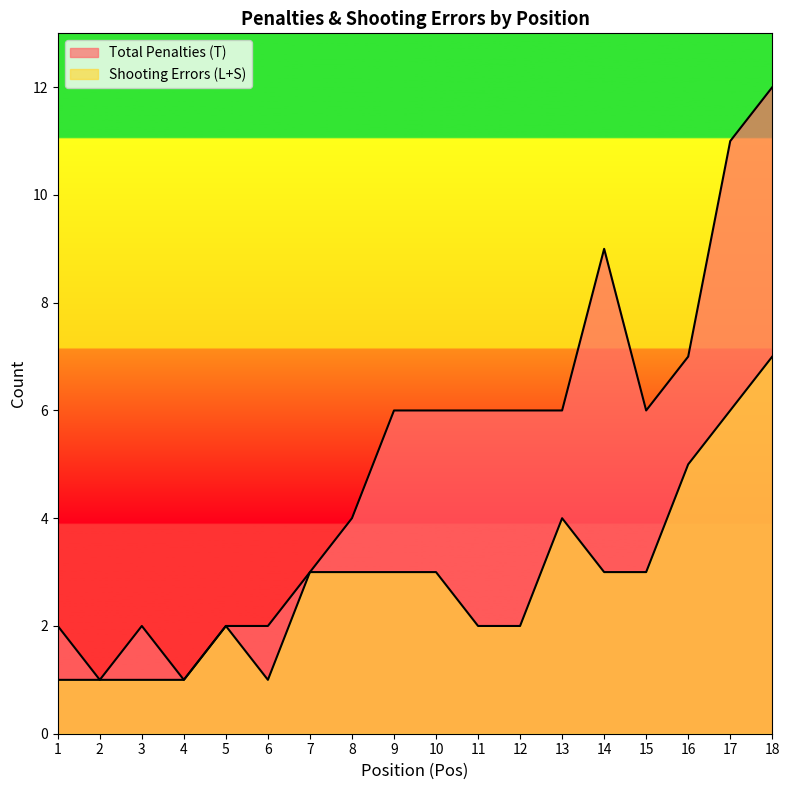

What is the value of the Total Penalties (T) point at the 4th from the left?

1